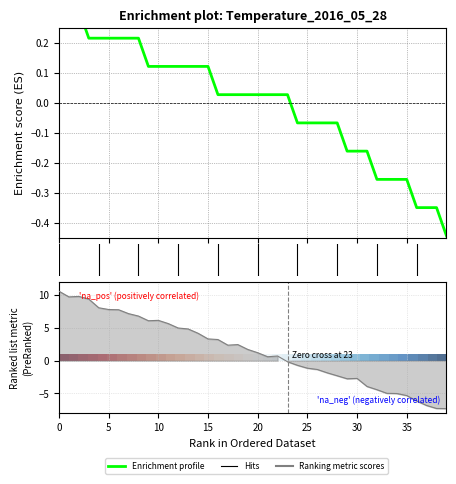

The value at 10 is 0.1. True or false?

True